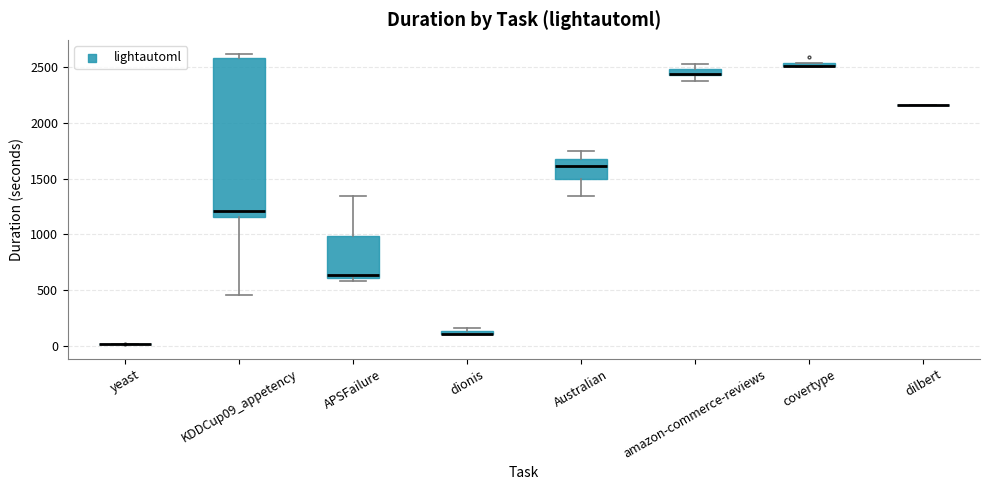

Which box is the tallest, from its lower edge to its upper edge?

KDDCup09_appetency